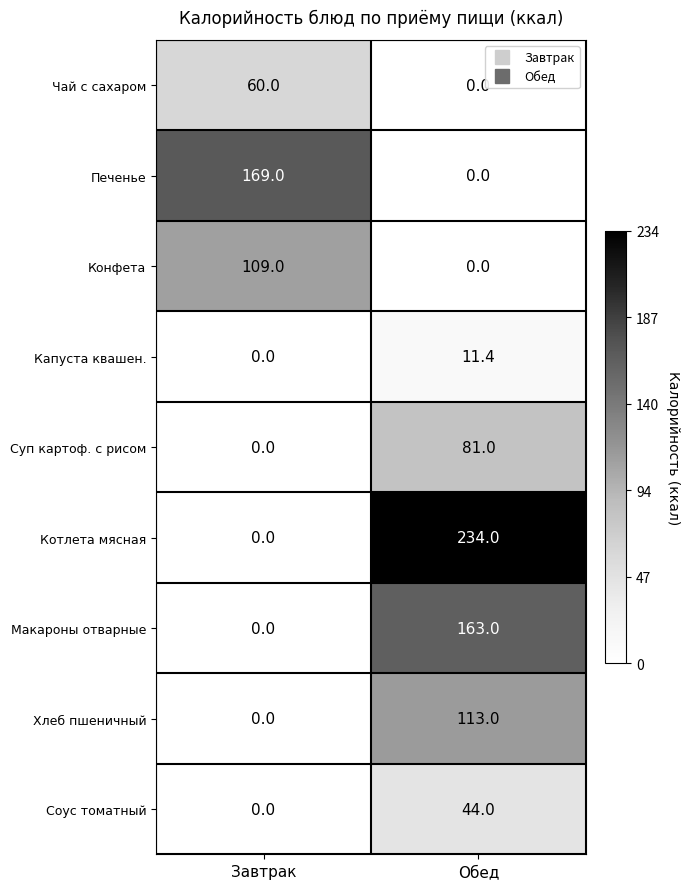

Where does the Капуста квашен. series first go above 11?

Обед